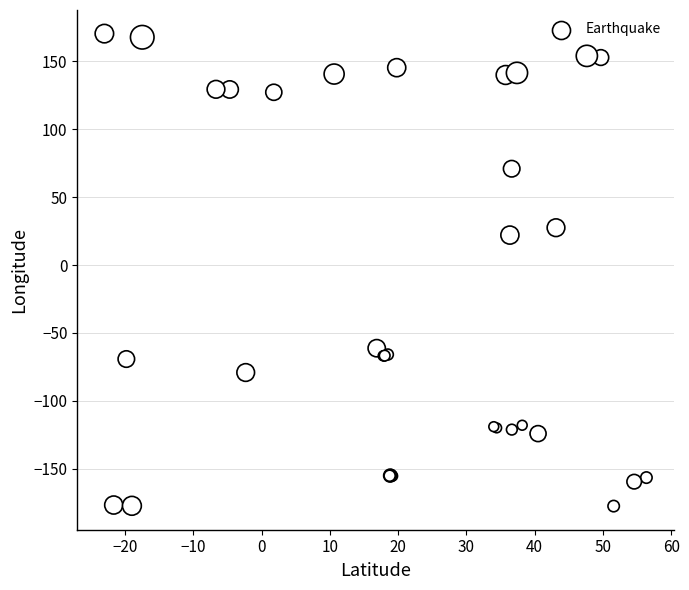

What Y value in the scatter plot is closest to -3?

22.1